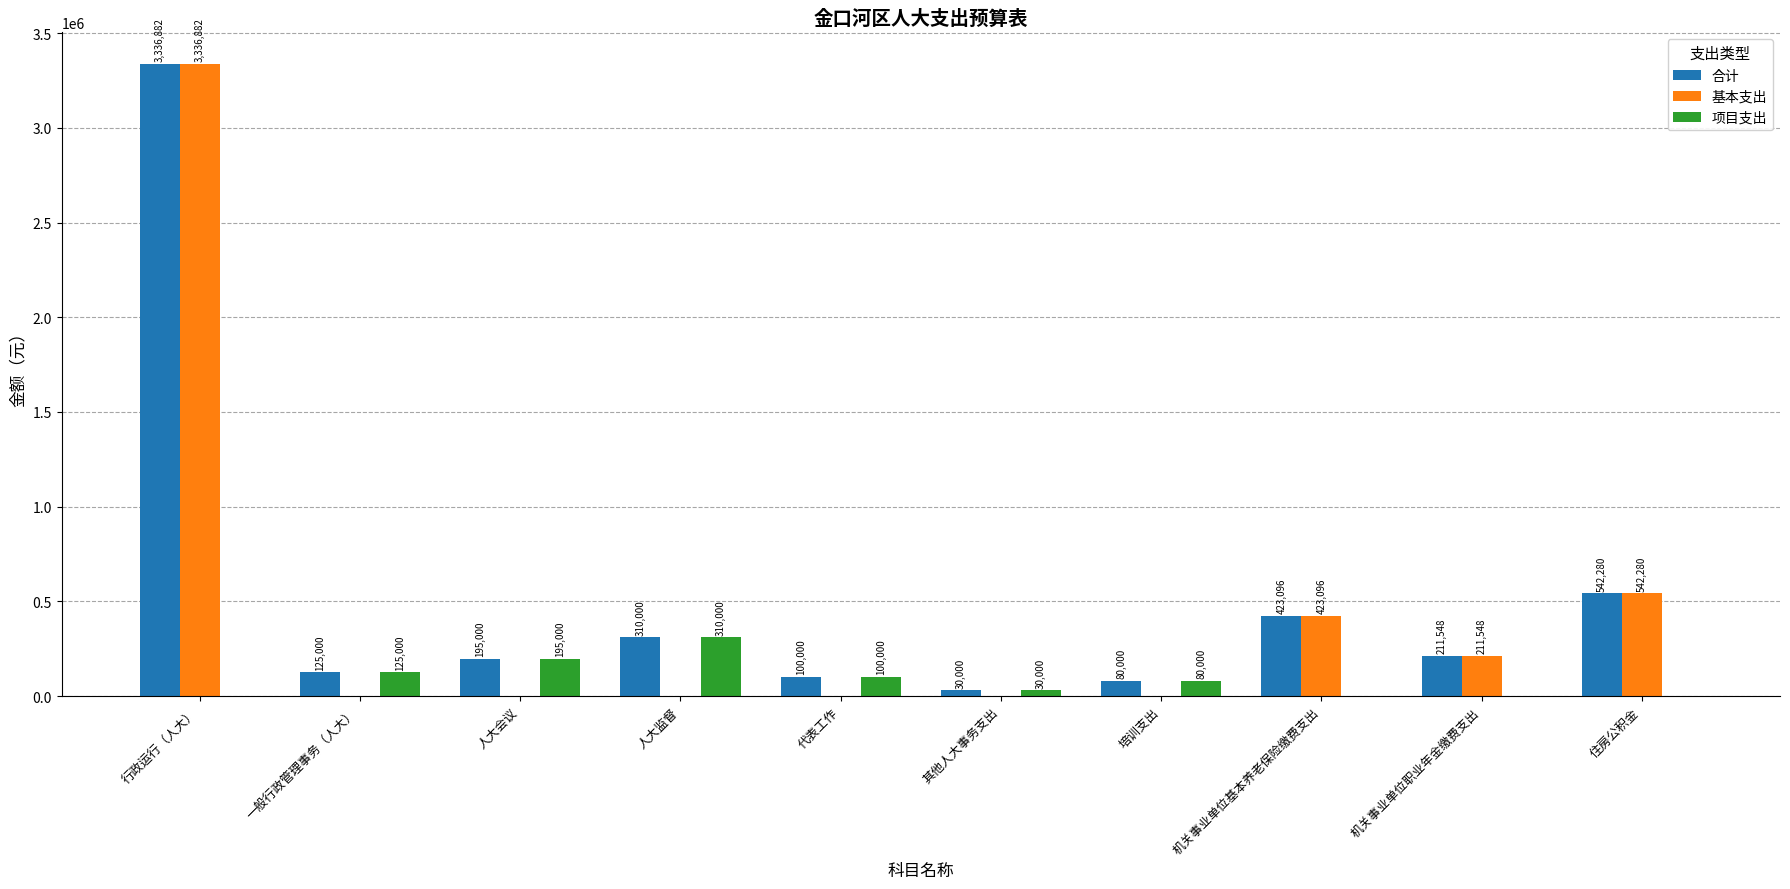

What is the total value across all series at 机关事业单位基本养老保险缴费支出?

846192